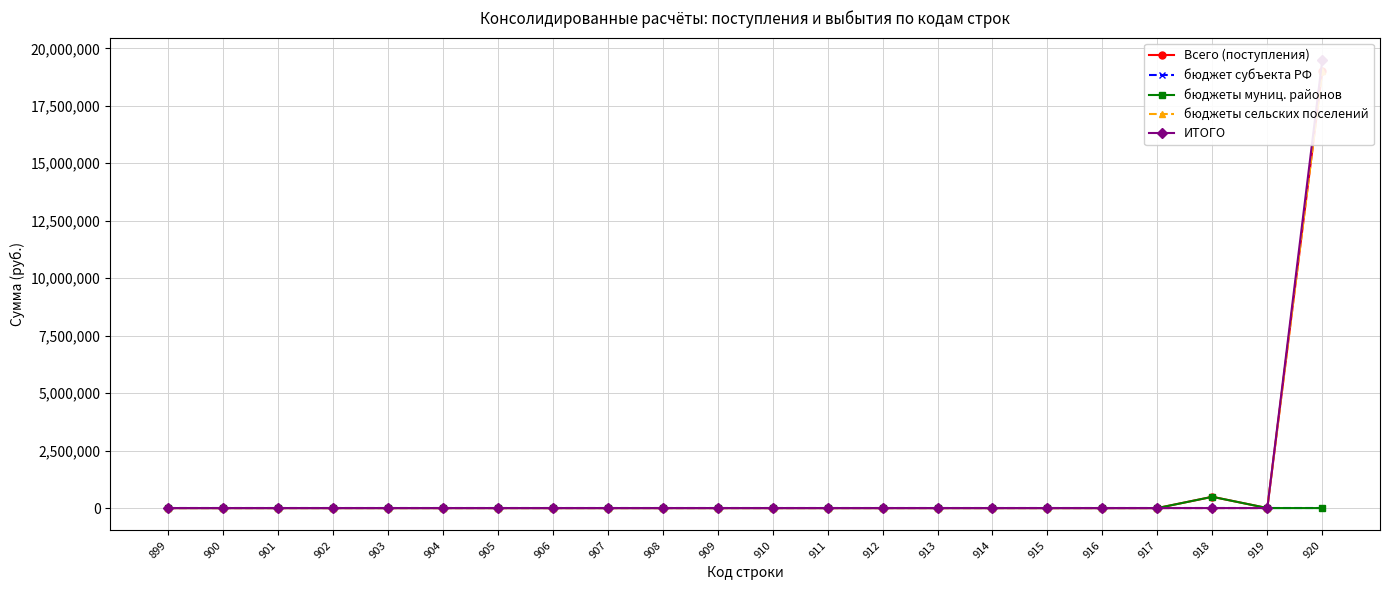

At which category does the chart reach its peak across all series?

920